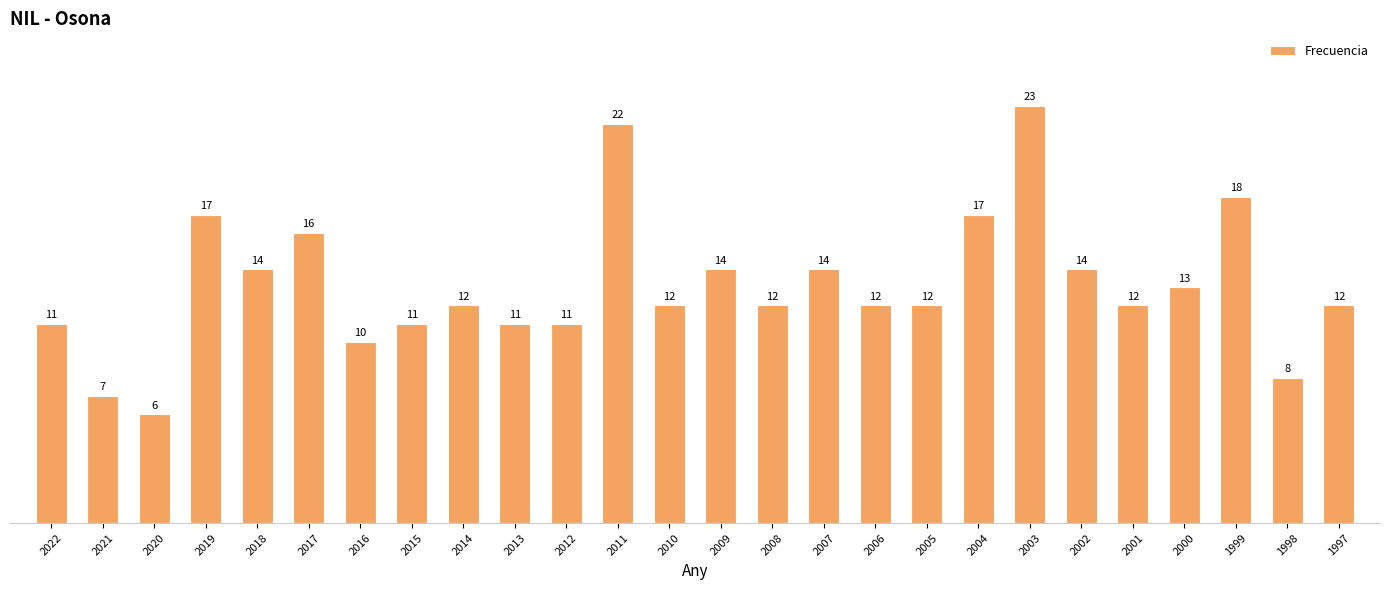

What is the value of the 18th bar from the left?

12